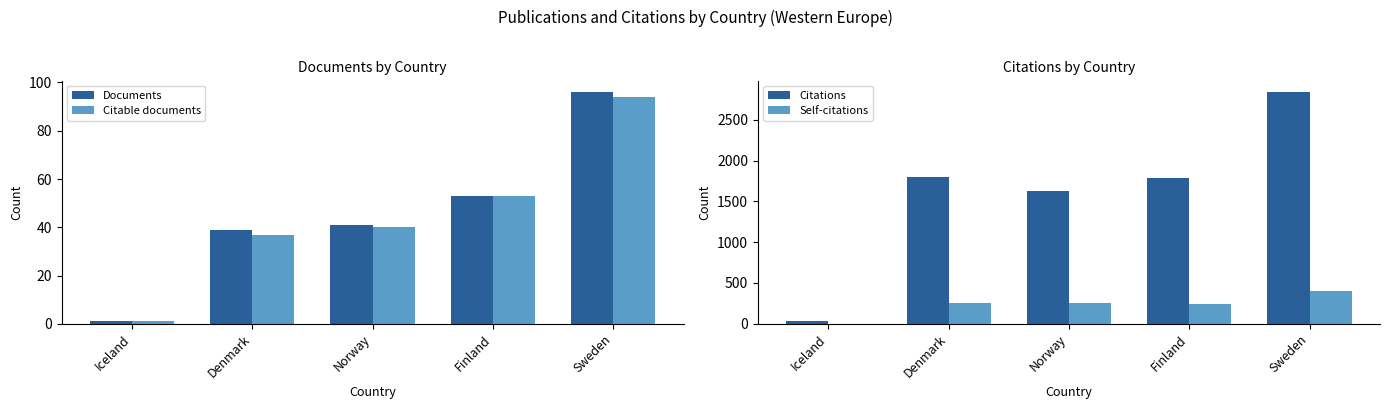

Where is Citations nearest to the value 1439?

Norway